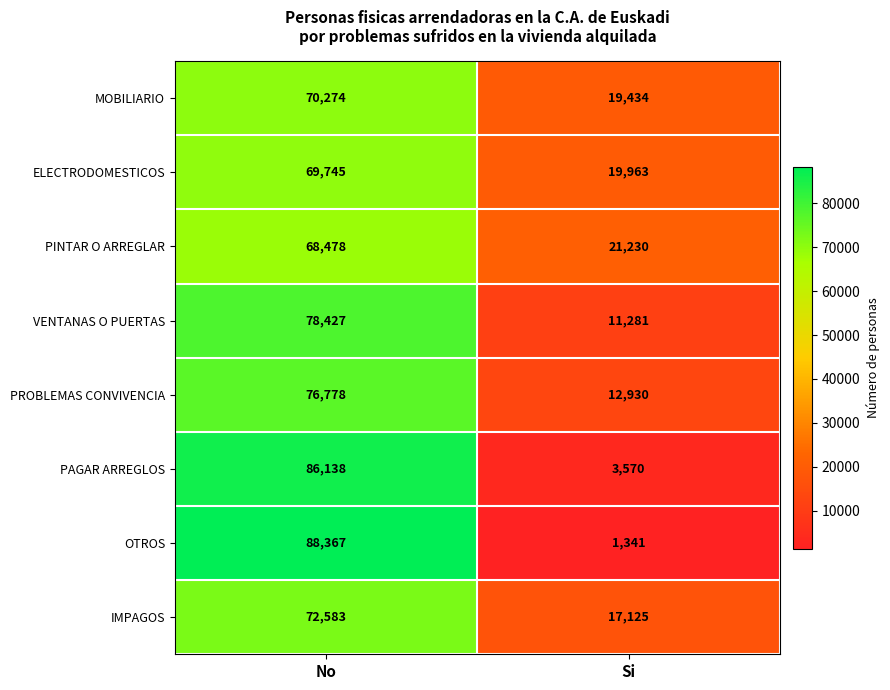

How many data points does each series have?

2